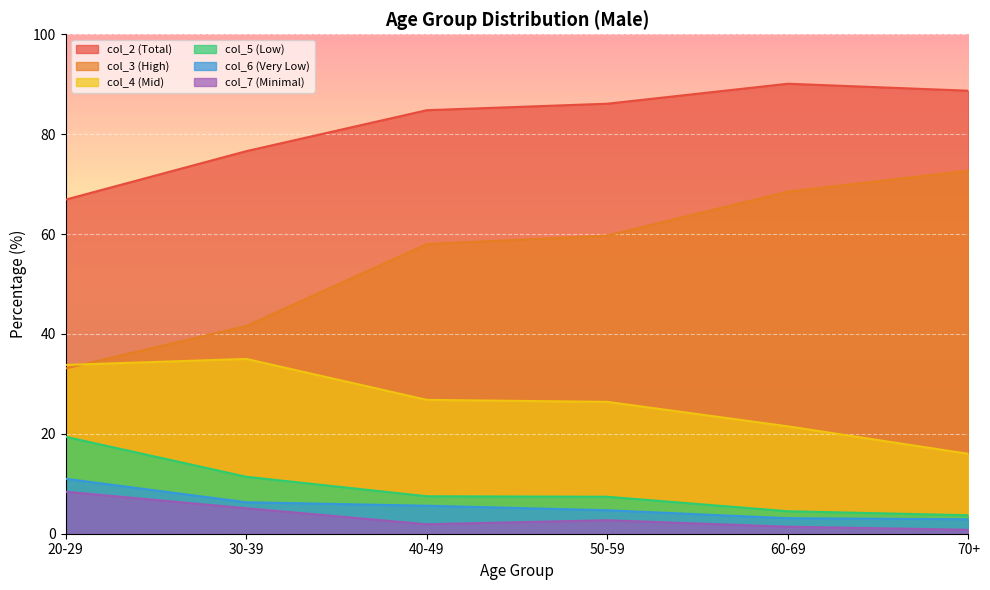

Is the value of col_2 (Total) at 20-29 greater than the value of col_4 (Mid) at 30-39?

Yes